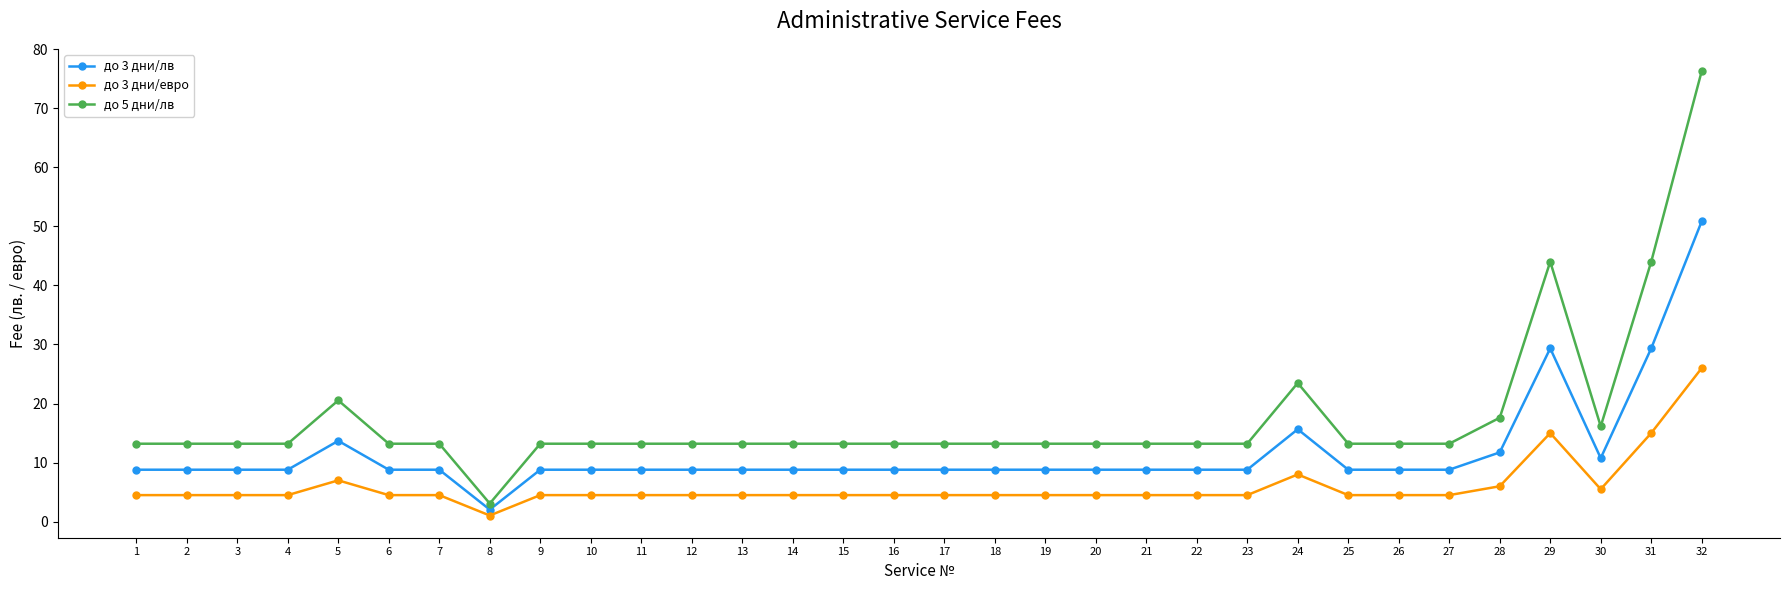

What is the value of the до 5 дни/лв point at the 28th from the left?

17.6